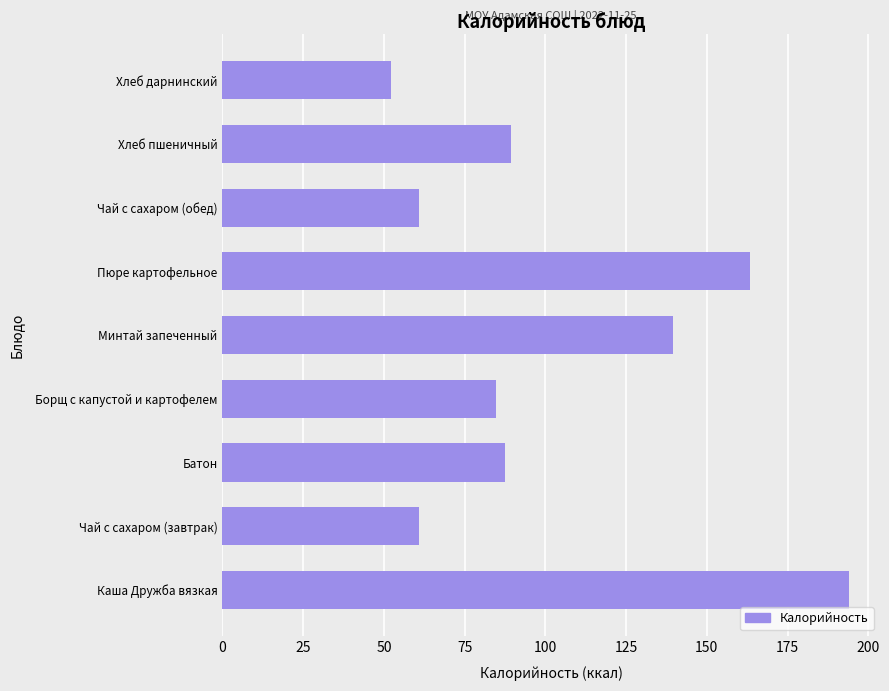

Is it true that the value at Чай с сахаром (обед) is 34.3?

False